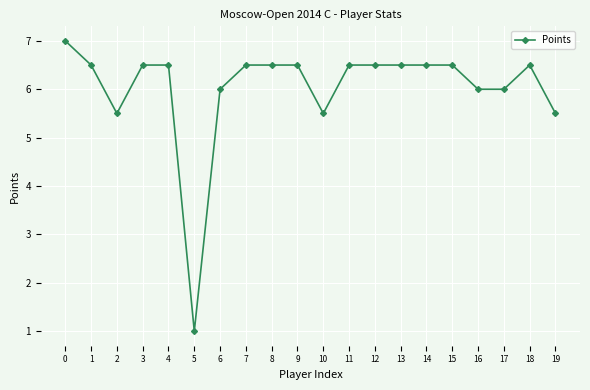

Which has a higher value, 14 or 17?

14